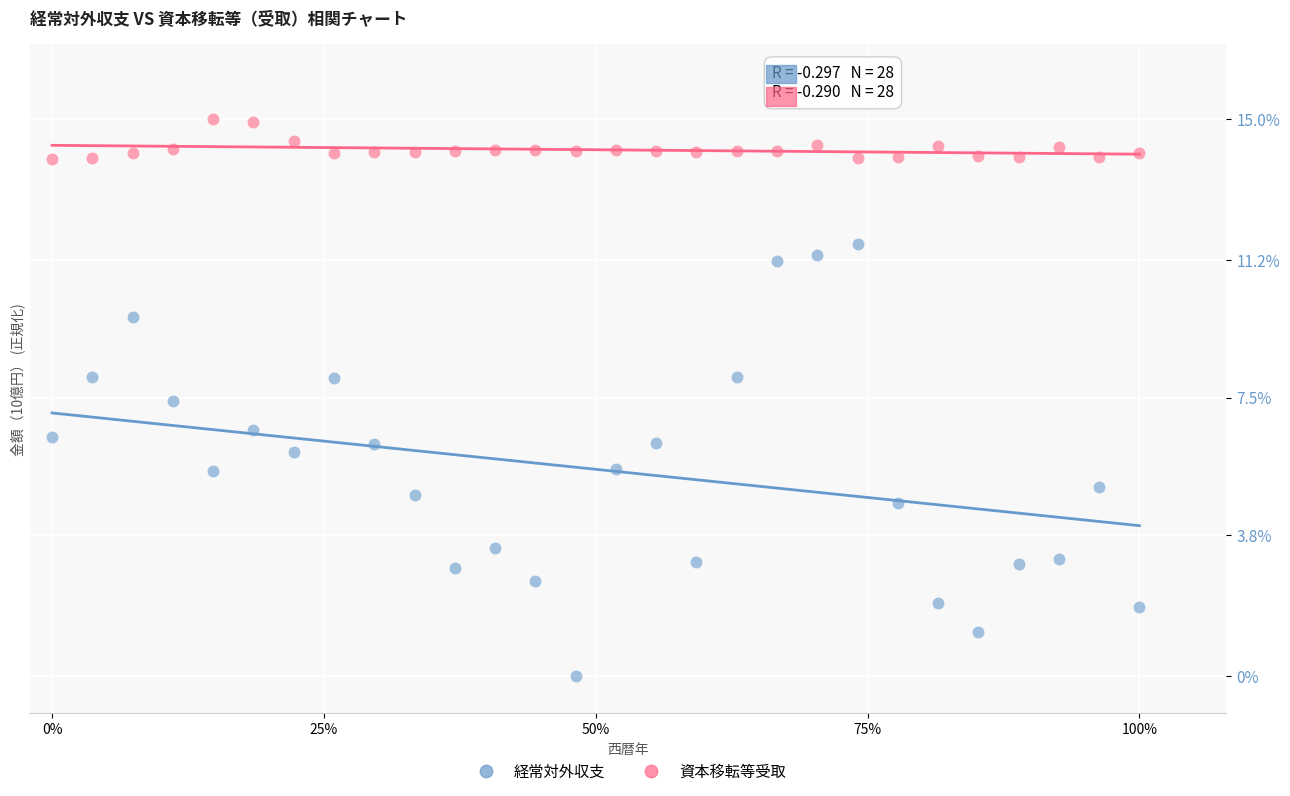

Which series reaches the maximum Y coordinate?

資本移転等受取